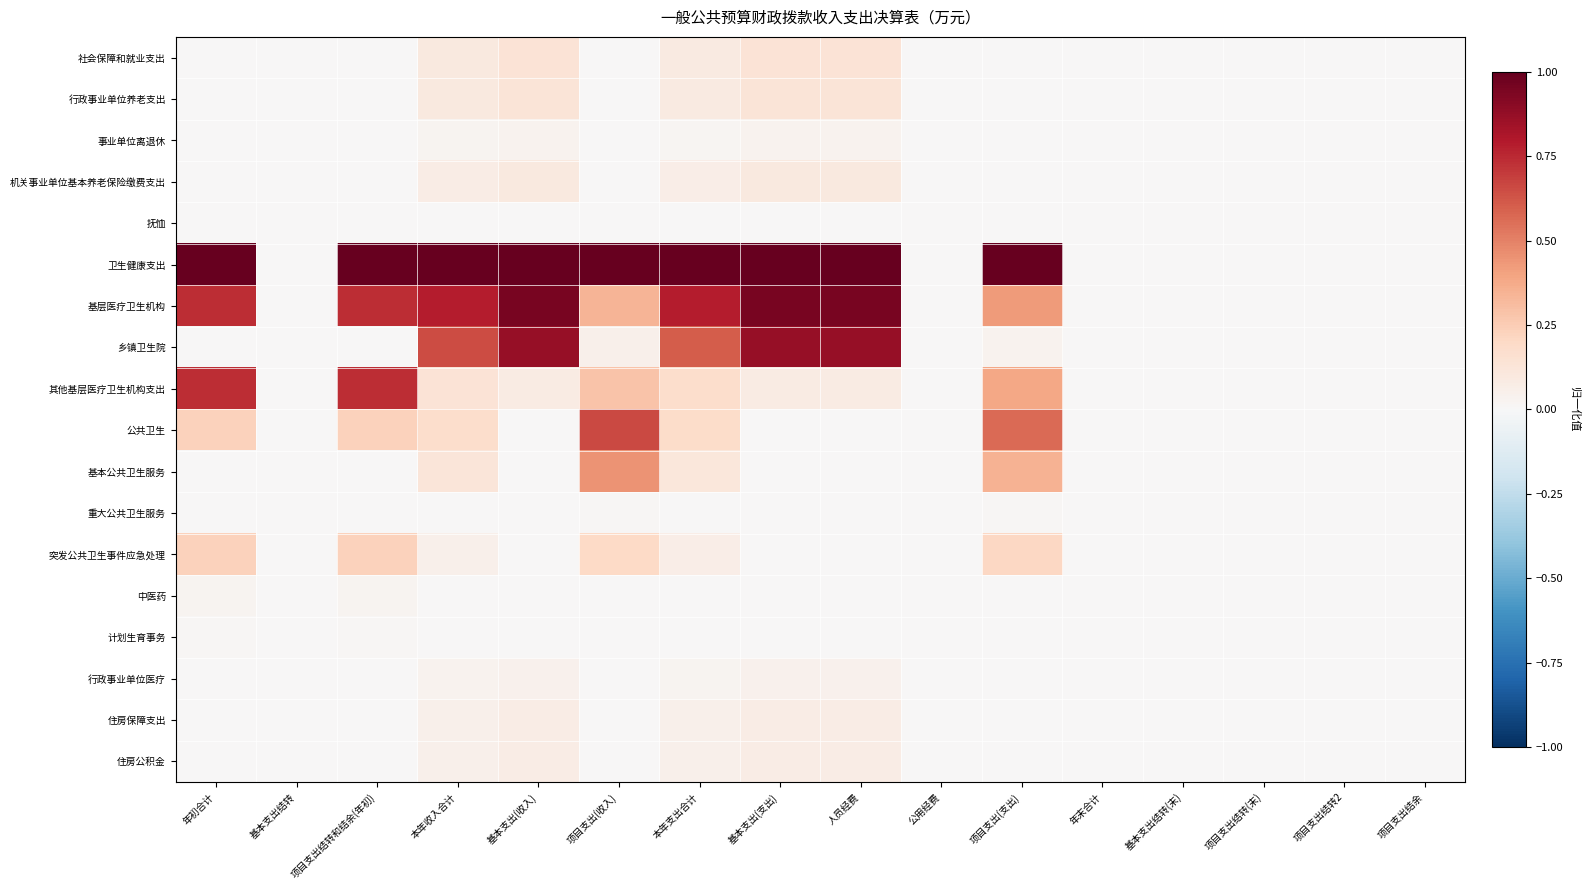

At how many categories does at least one series exceed 0?

9